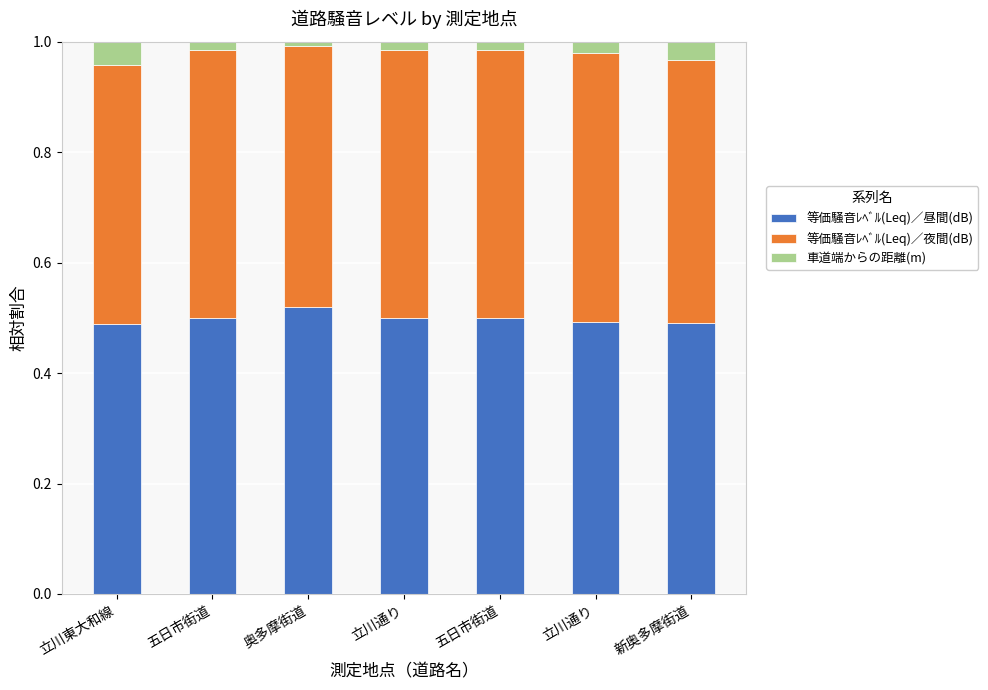

Does the chart contain any negative values?

No